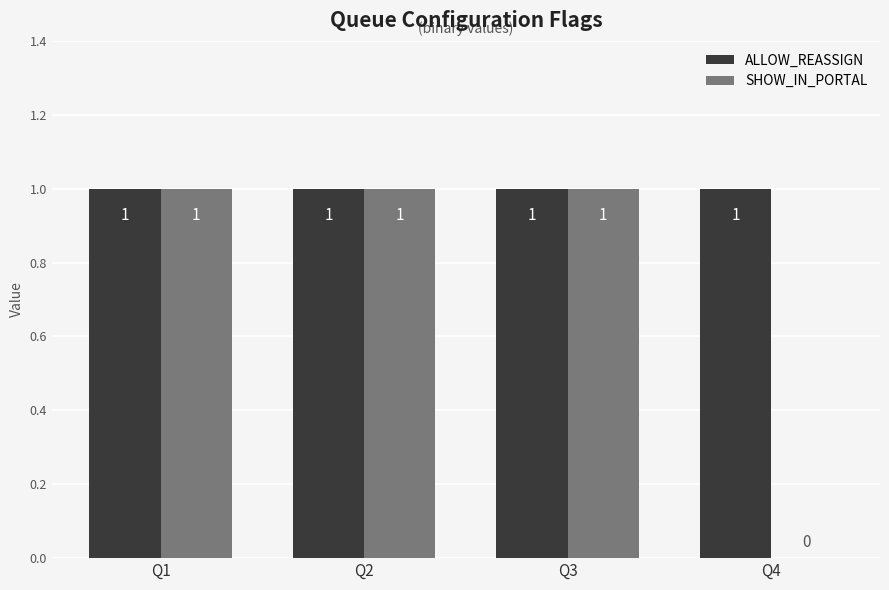

How many SHOW_IN_PORTAL values are between 1 and 2?

3